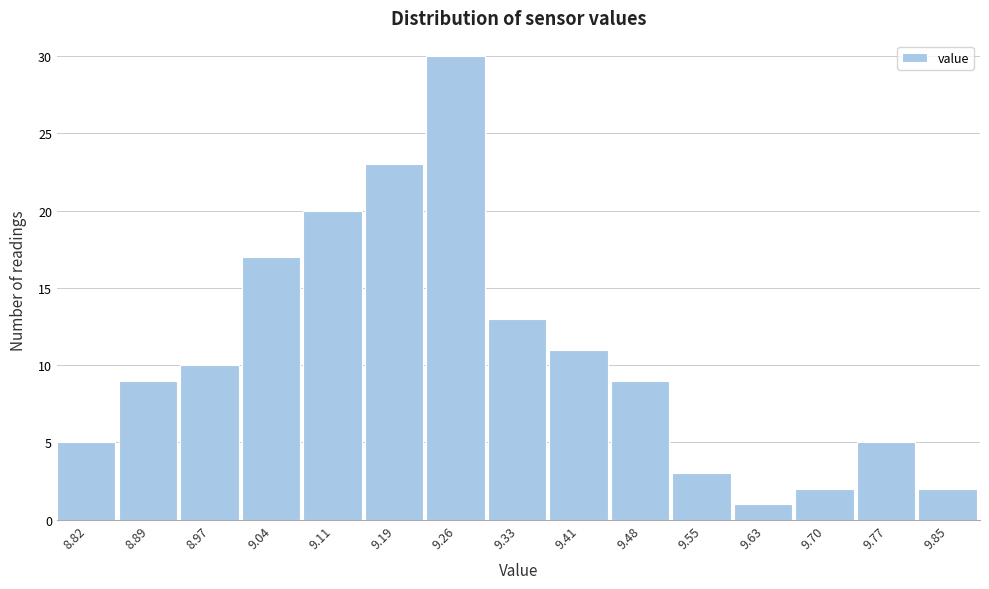

Reading left to right, extract all data points from this chart.

5	9	10	17	20	23	30	13	11	9	3	1	2	5	2